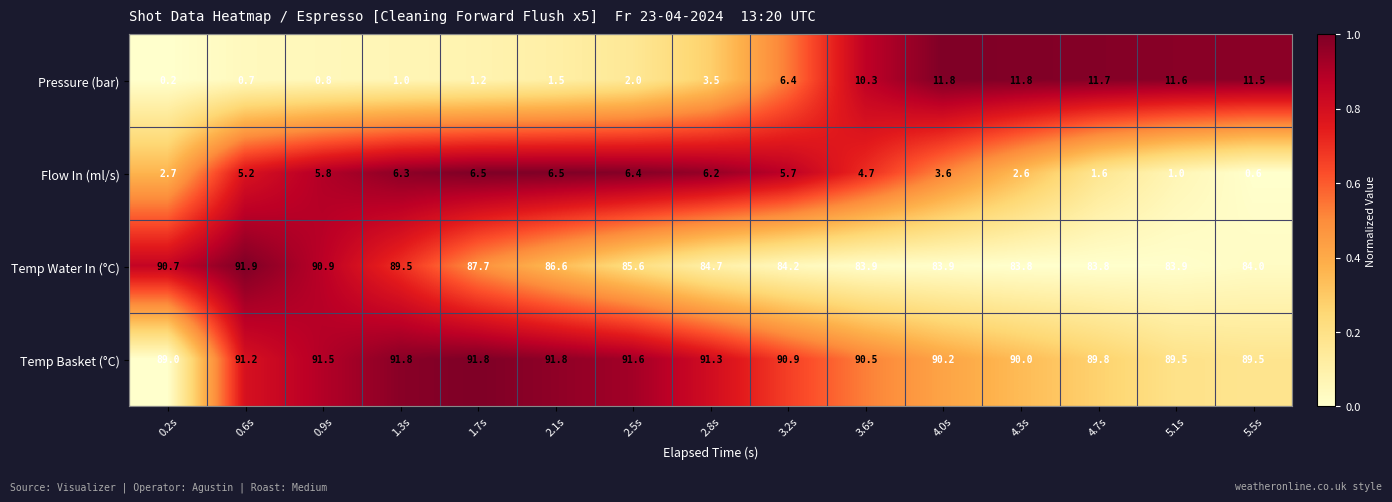

What is the average value of the Temp Basket (°C) series?

90.7